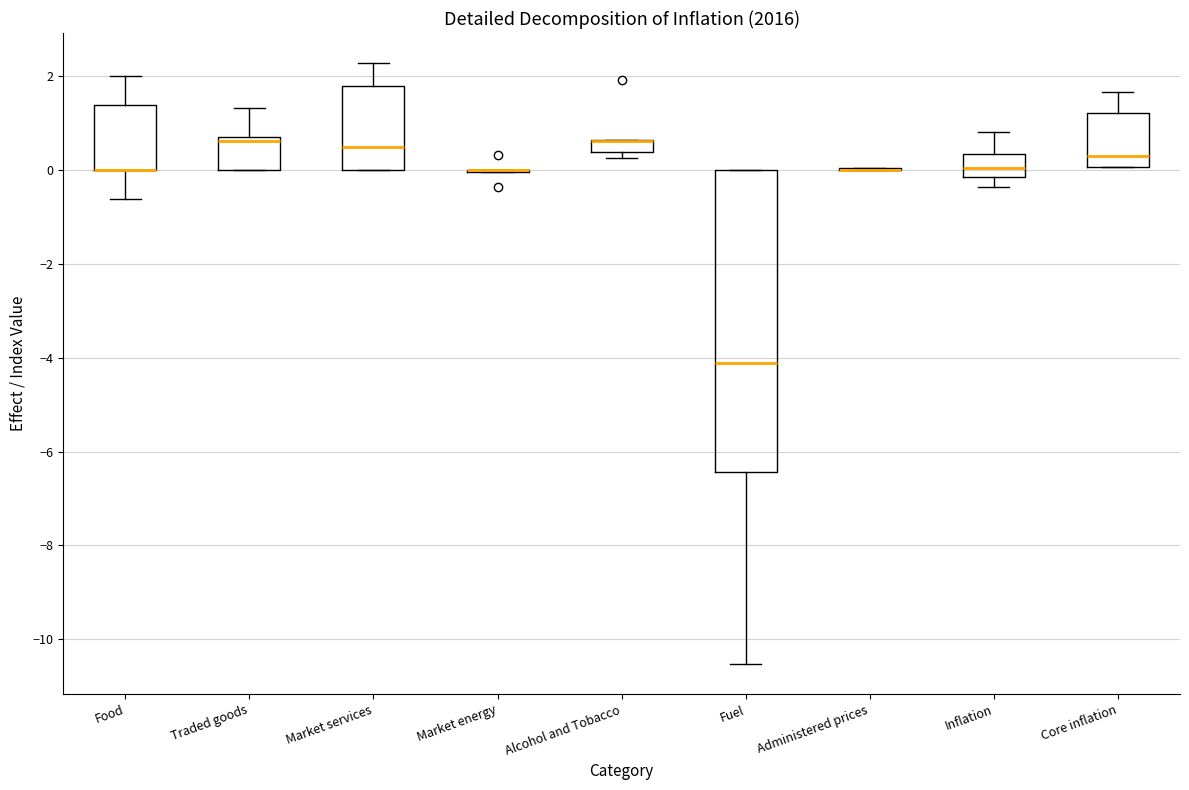

Which box is the tallest, from its lower edge to its upper edge?

Fuel